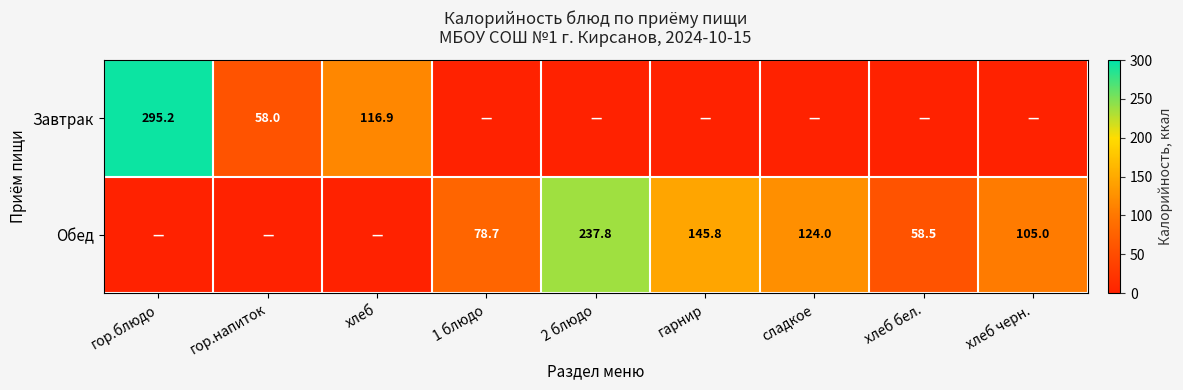

The value of Обед at 1 блюдо is 78.7. True or false?

True